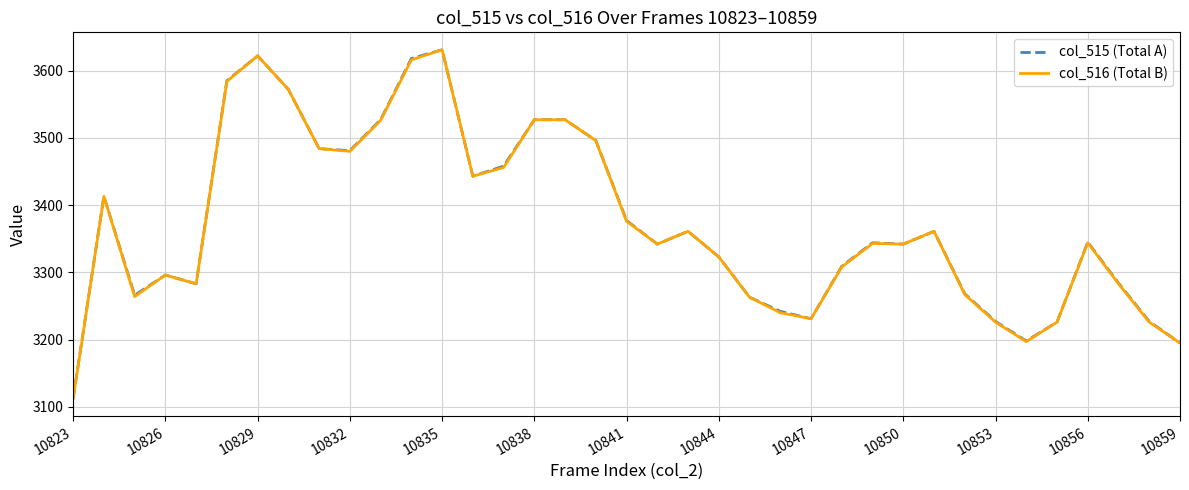

What is the maximum value shown in the chart?

3631